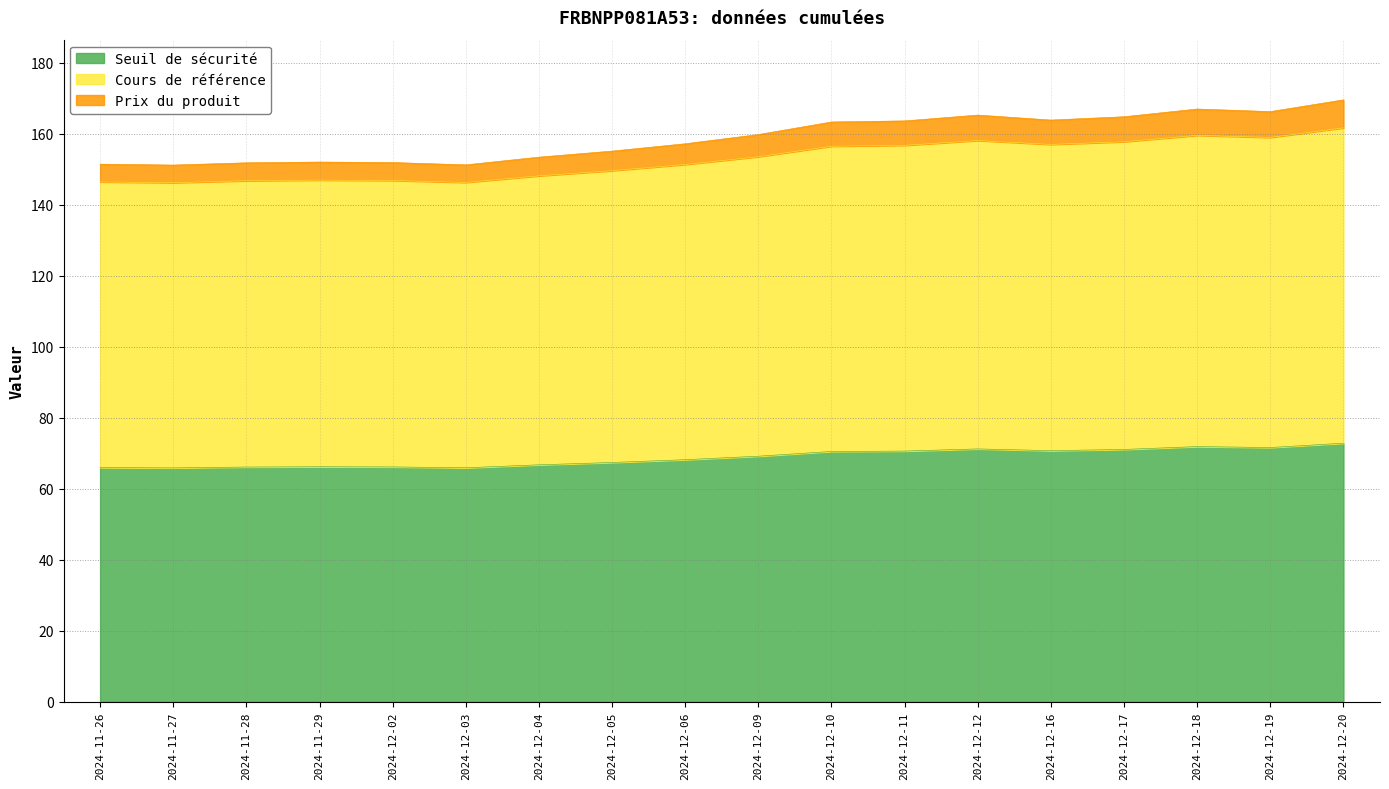

What is the total value across all series at 2024-11-26?

151.4